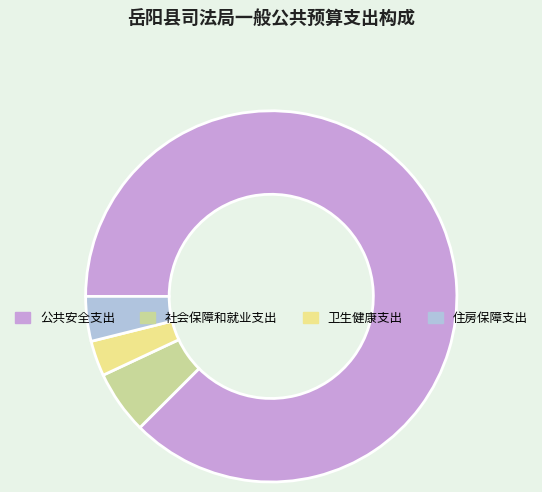

Which category has the smallest portion of the pie?

卫生健康支出